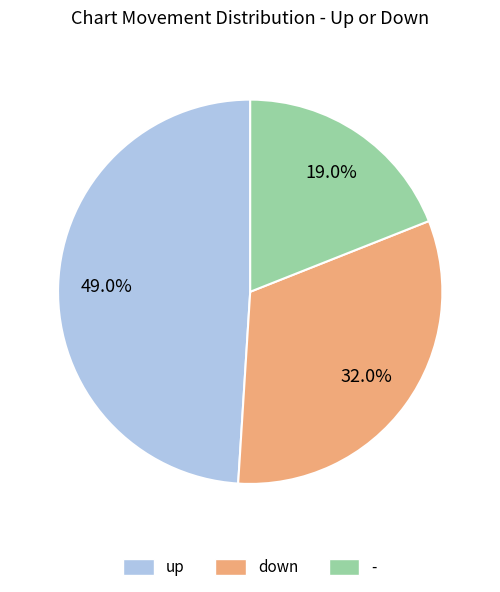

Do - and down together represent more than half of the pie?

Yes